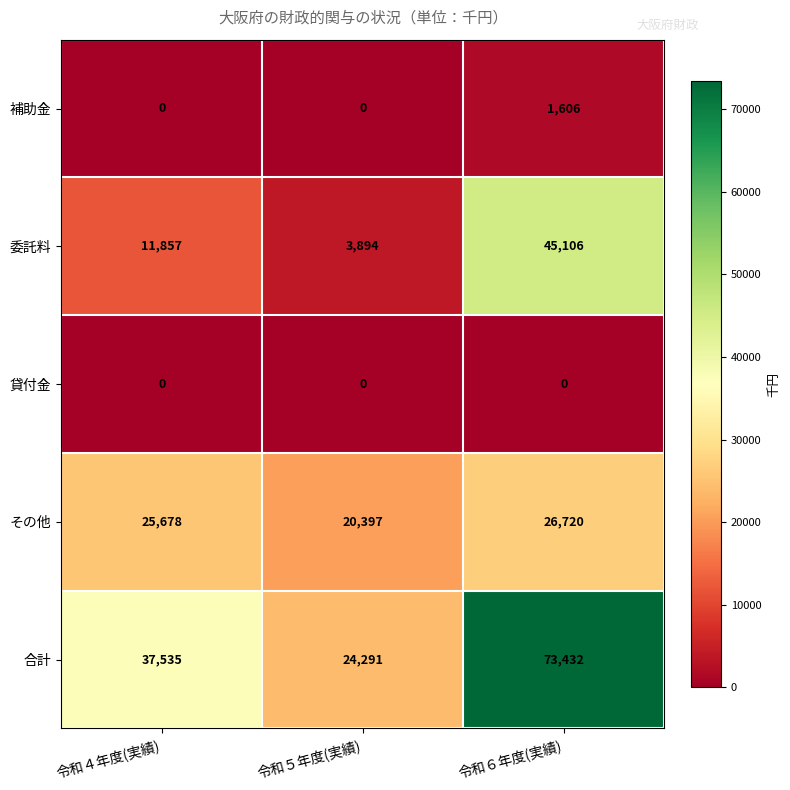

Read the 補助金 value at 令和６年度(実績), to the nearest 10.

1610